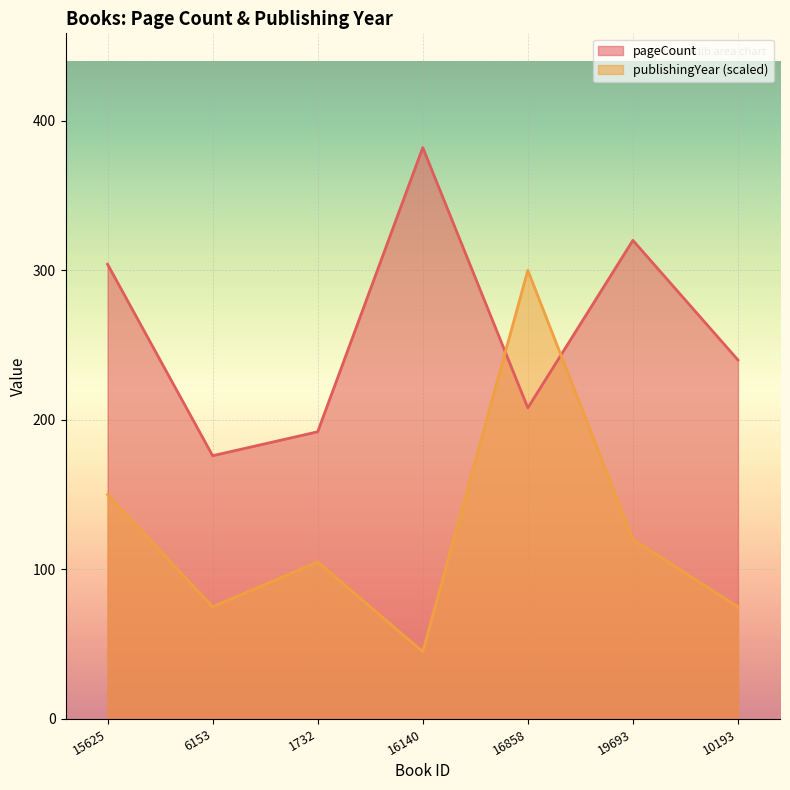

How many categories are shown in the chart?

7